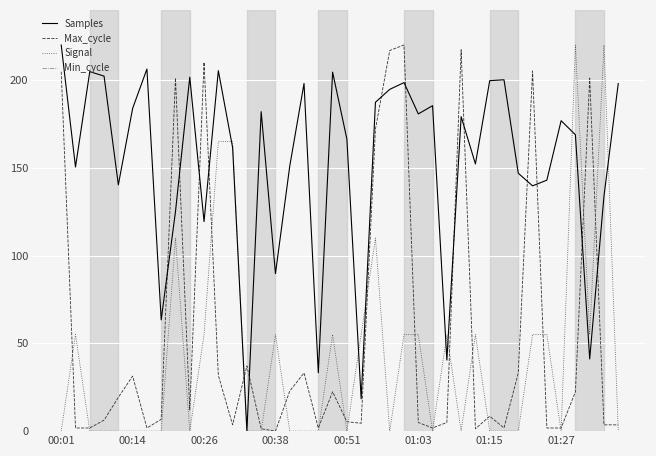

Which series has the largest total across all categories?

Samples